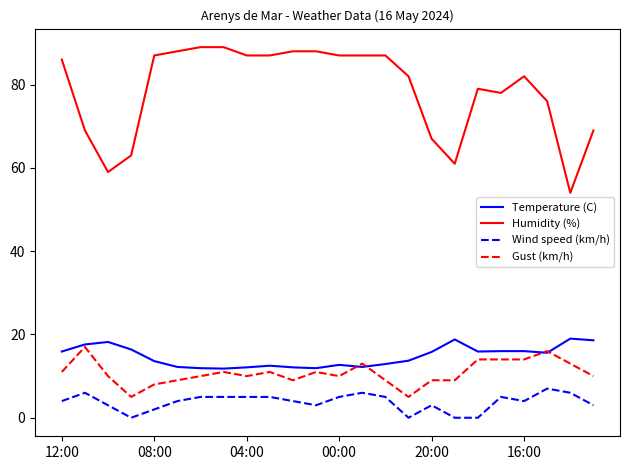

What is the difference between the maximum and minimum values in the Humidity (%) series?

35.0